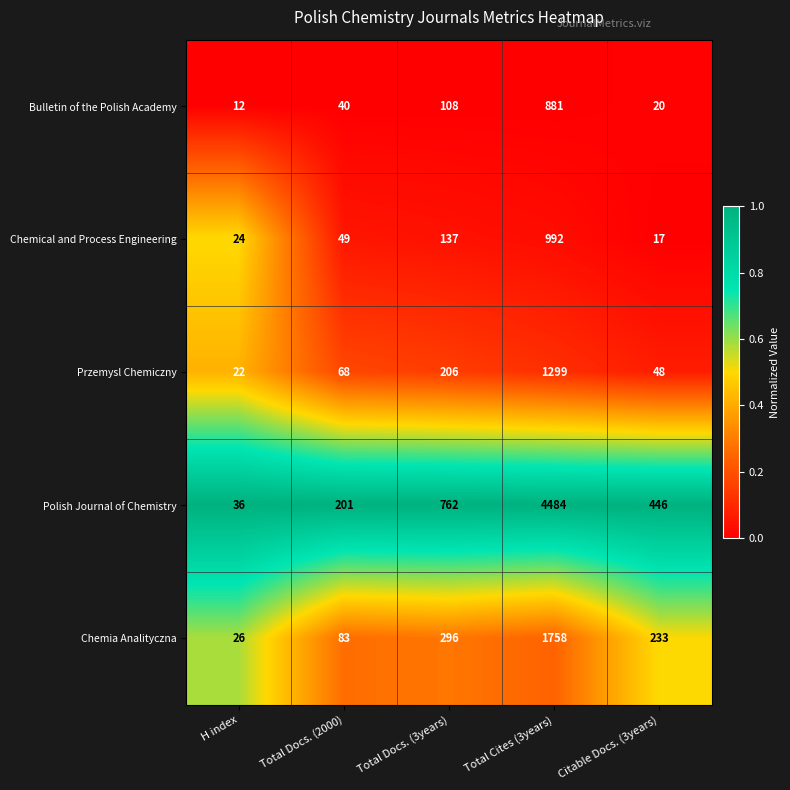

What is the sum of all Bulletin of the Polish Academy values?

1061